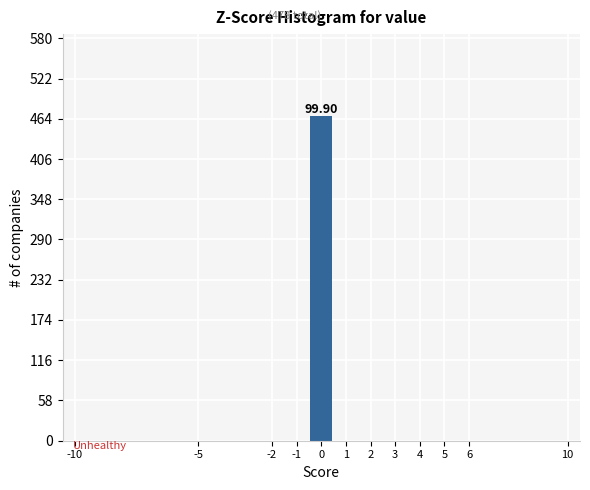

Over which range of the x-axis is the bar tallest?

-0.5 to 0.5